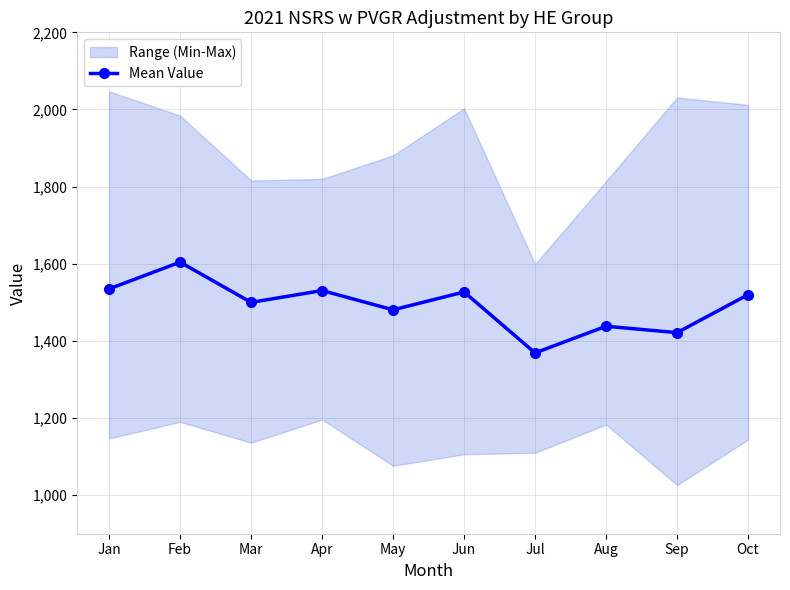

The value at Aug is 1438.0. True or false?

True